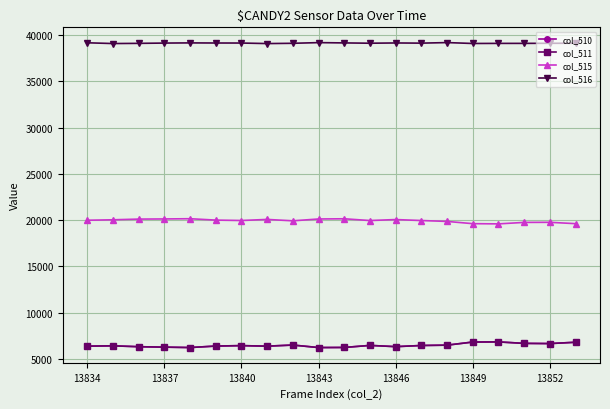

True or false: col_510 and col_516 cross at least once.

False